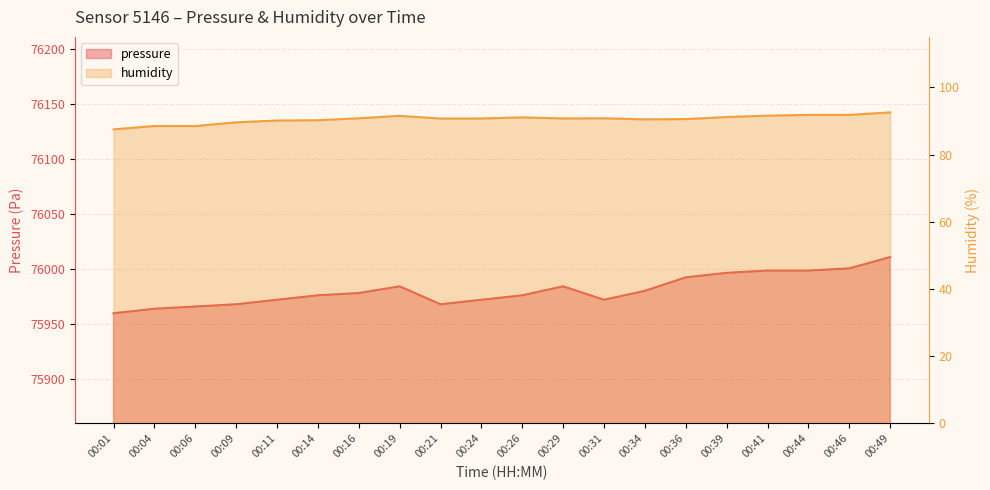

Which series has the largest total across all categories?

pressure